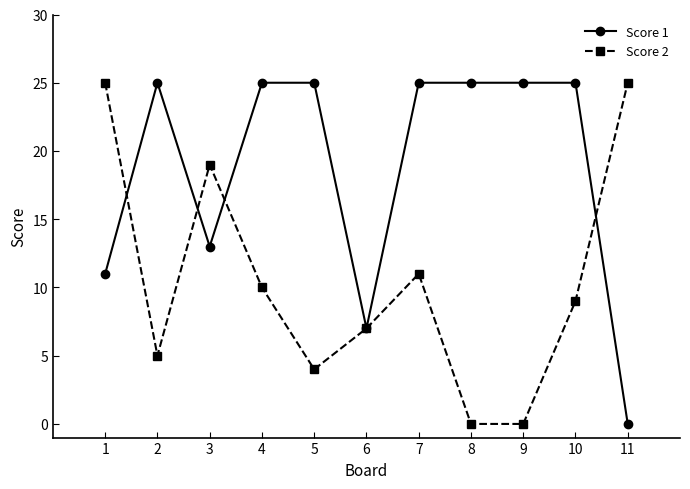

Which series changed the most between 3 and 9?

Score 2